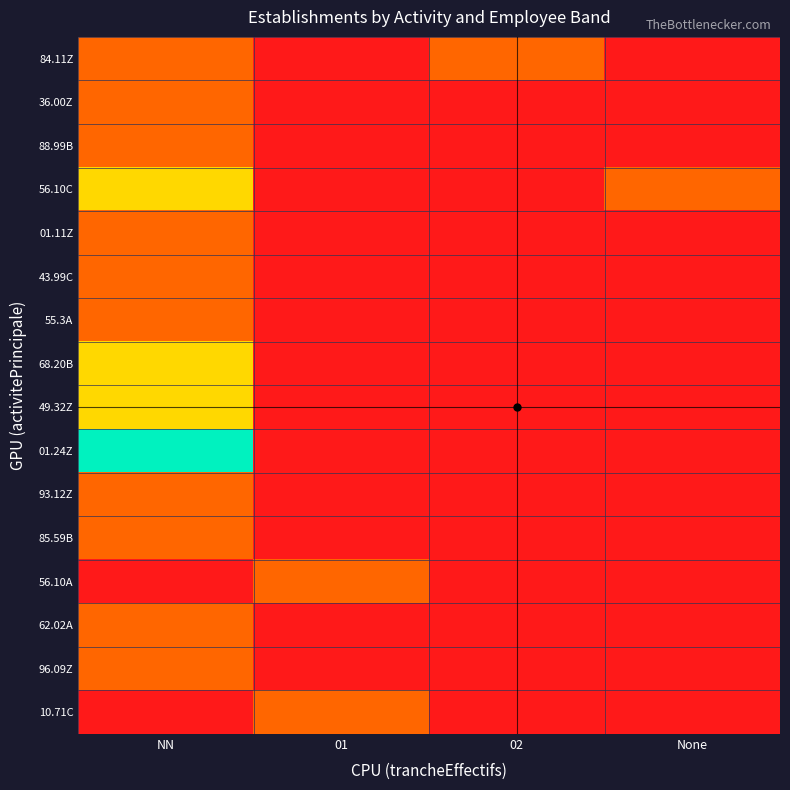

How many distinct data groups are displayed?

16